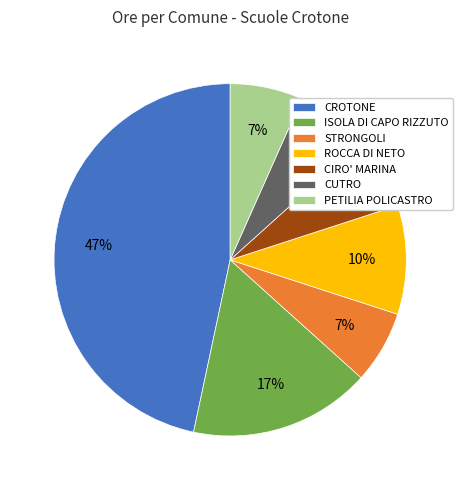

Is the sum of CROTONE and STRONGOLI greater than half?

Yes